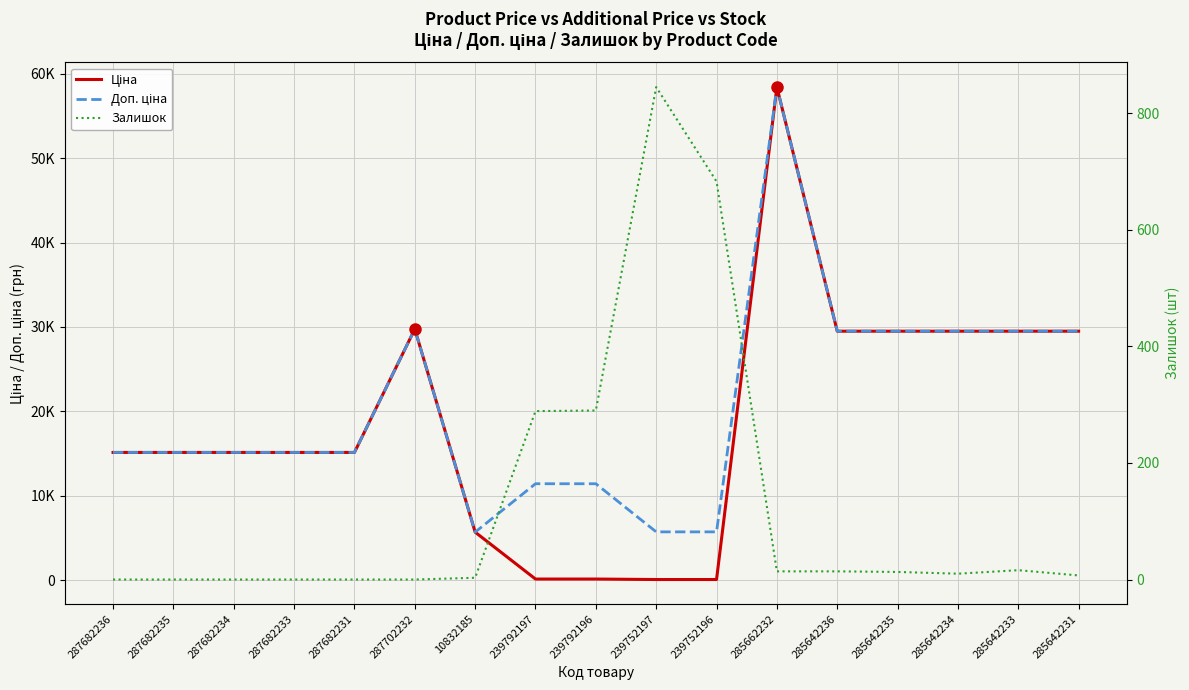

Which series changed the most between 10832185 and 285642233?

Ціна